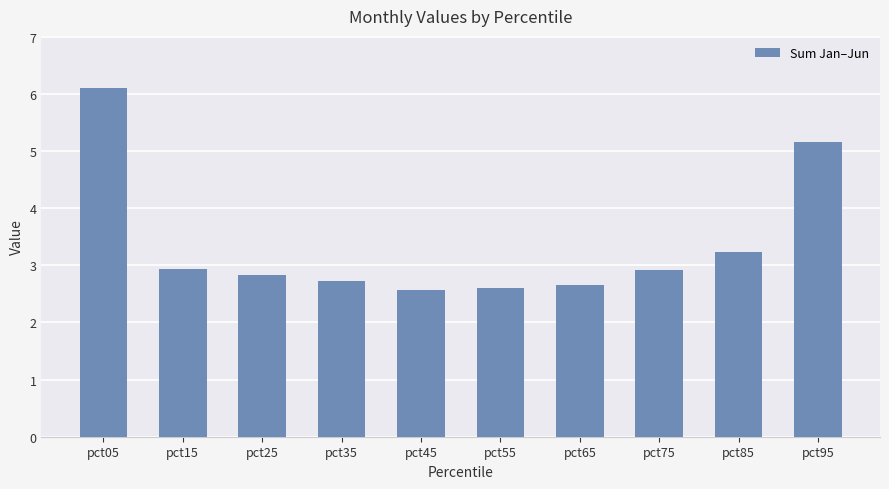

Is it true that the value at pct25 is 0.7?

False